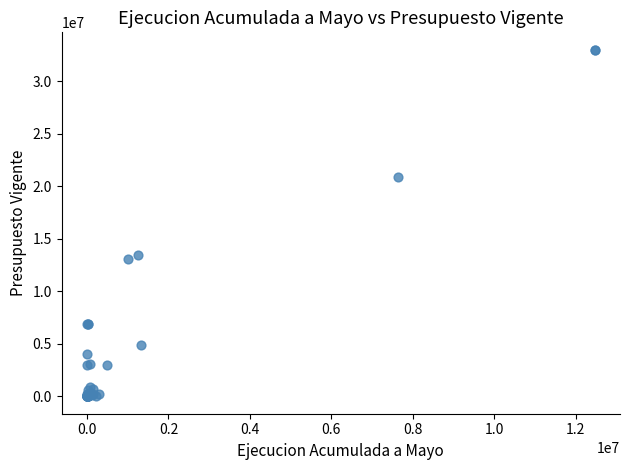

What Y value in the scatter plot is closest to 16499335?

13501117